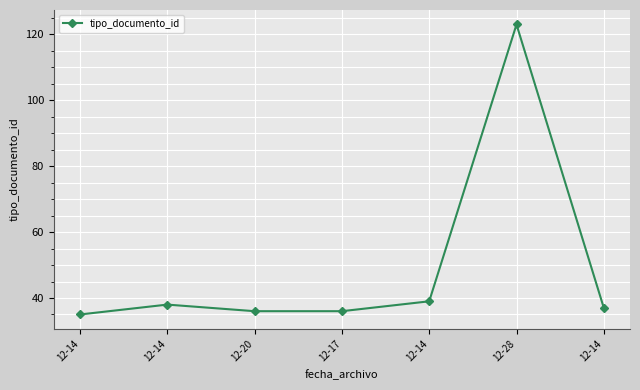

How many lines are shown in the chart?

1